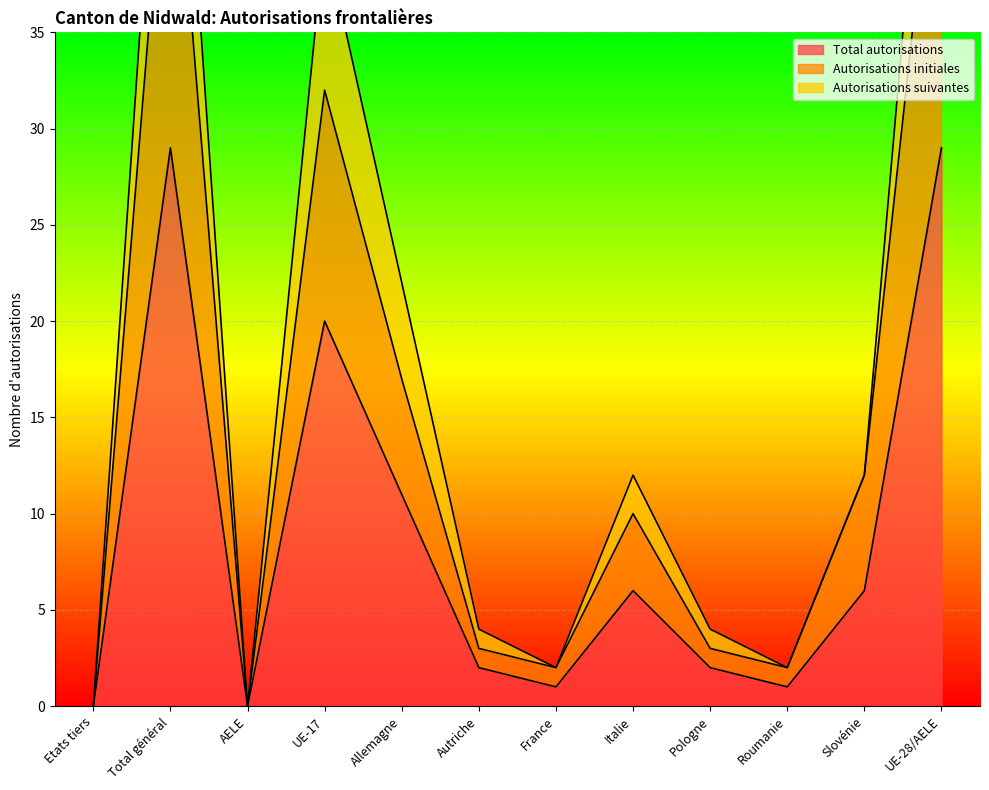

What is the label of the 10th point from the left?

Roumanie